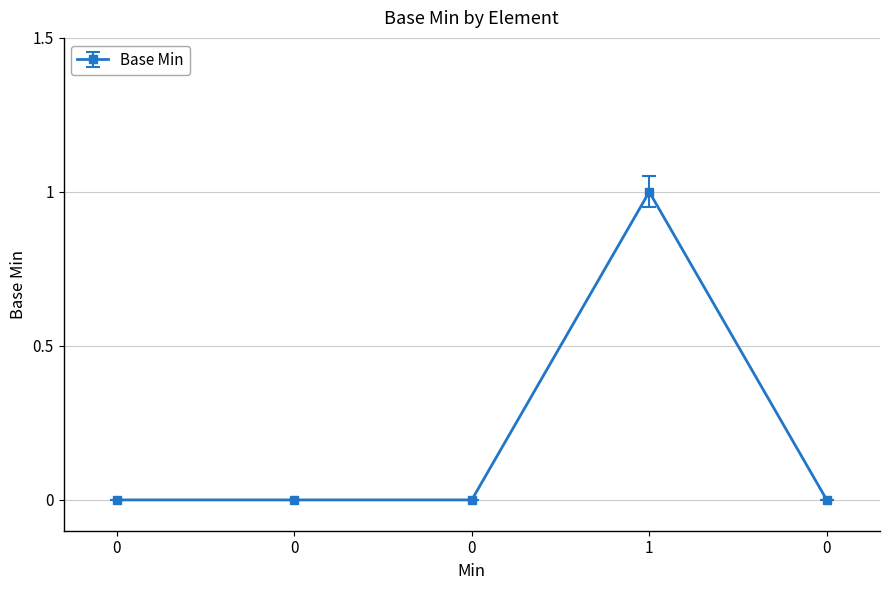

True or false: the data has more than 2 interior local peaks.

False